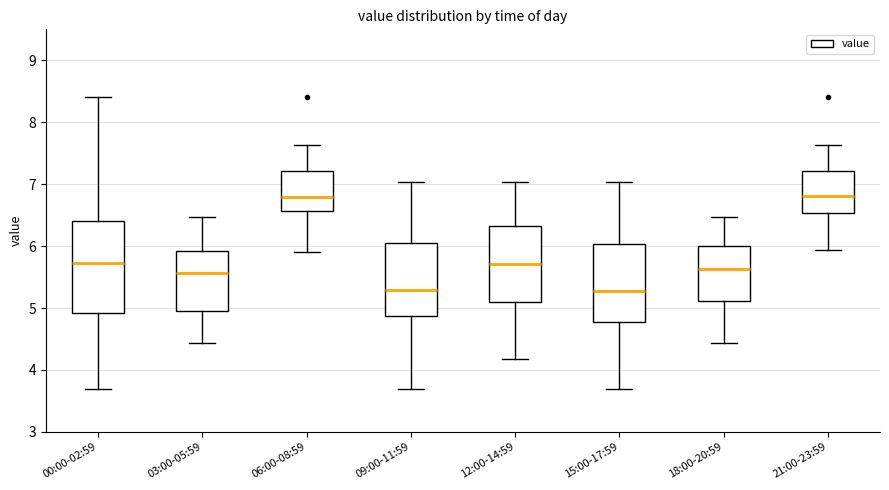

Where does the lower whisker of the box for 12:00-14:59 end on the y-axis? The values are not printed on the chart, so give them approximately, as read against the axis.

4.2